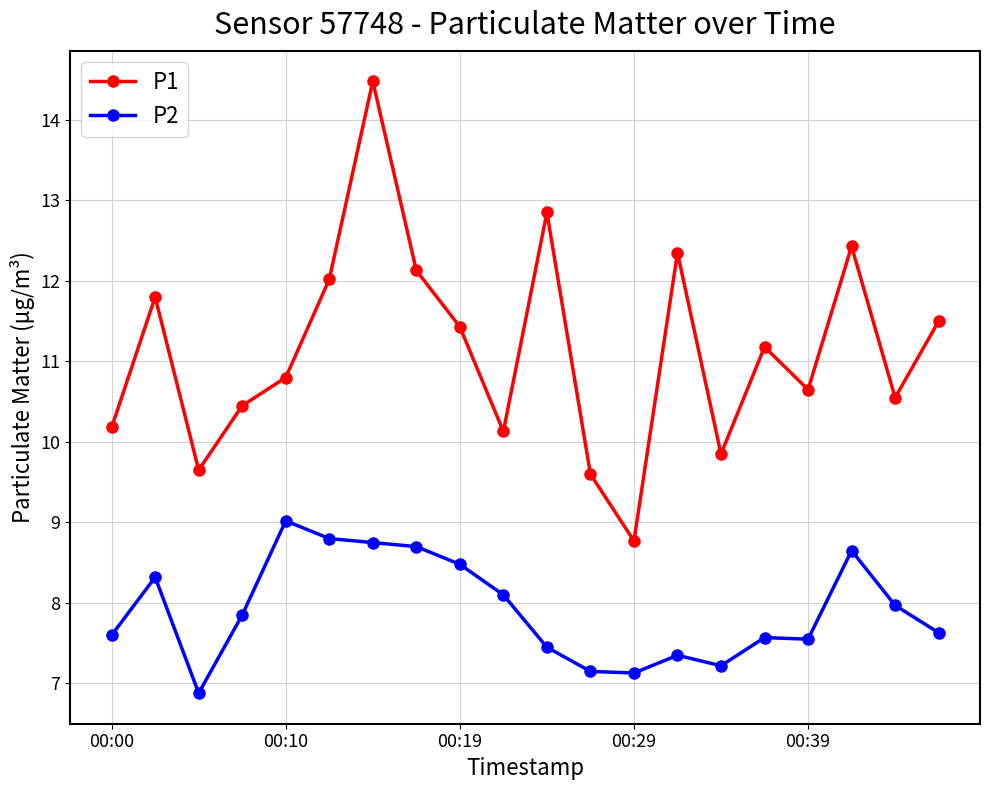

Which series has the largest total across all categories?

P1